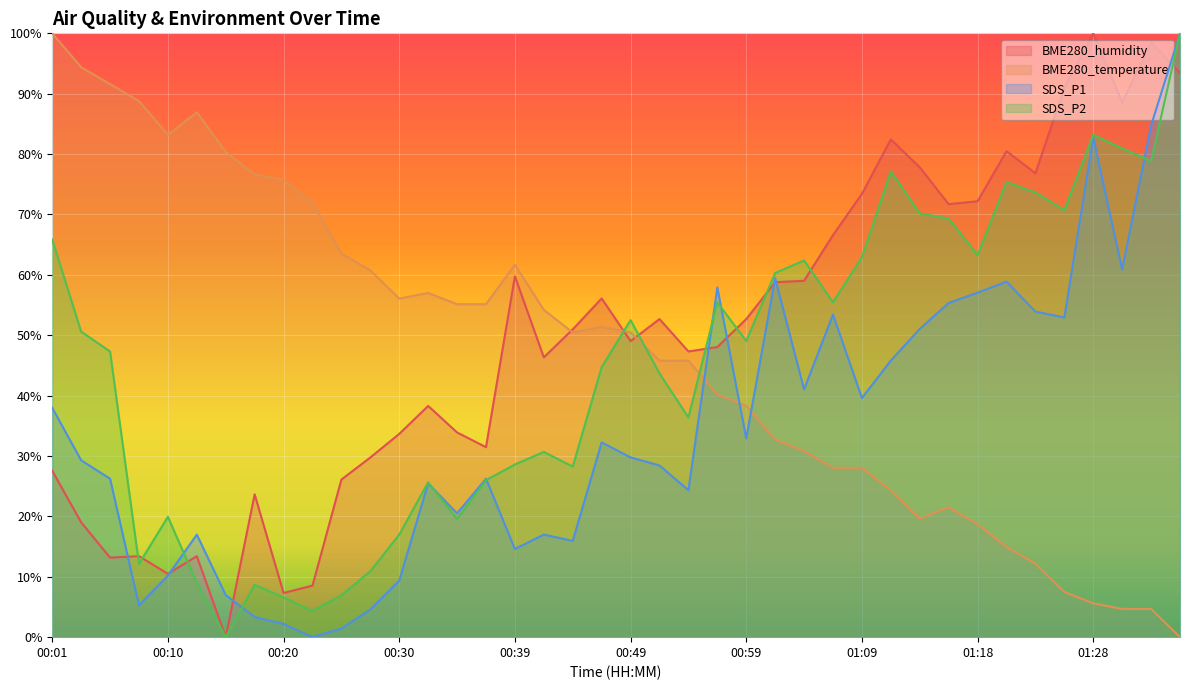

What is the spread (max minus min) of values at 00:57?

17.7